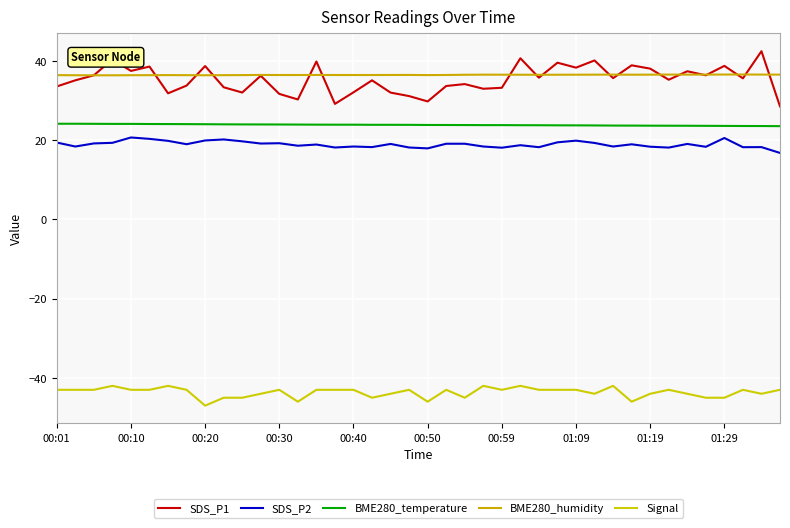

True or false: Signal and BME280_humidity cross at least once.

False